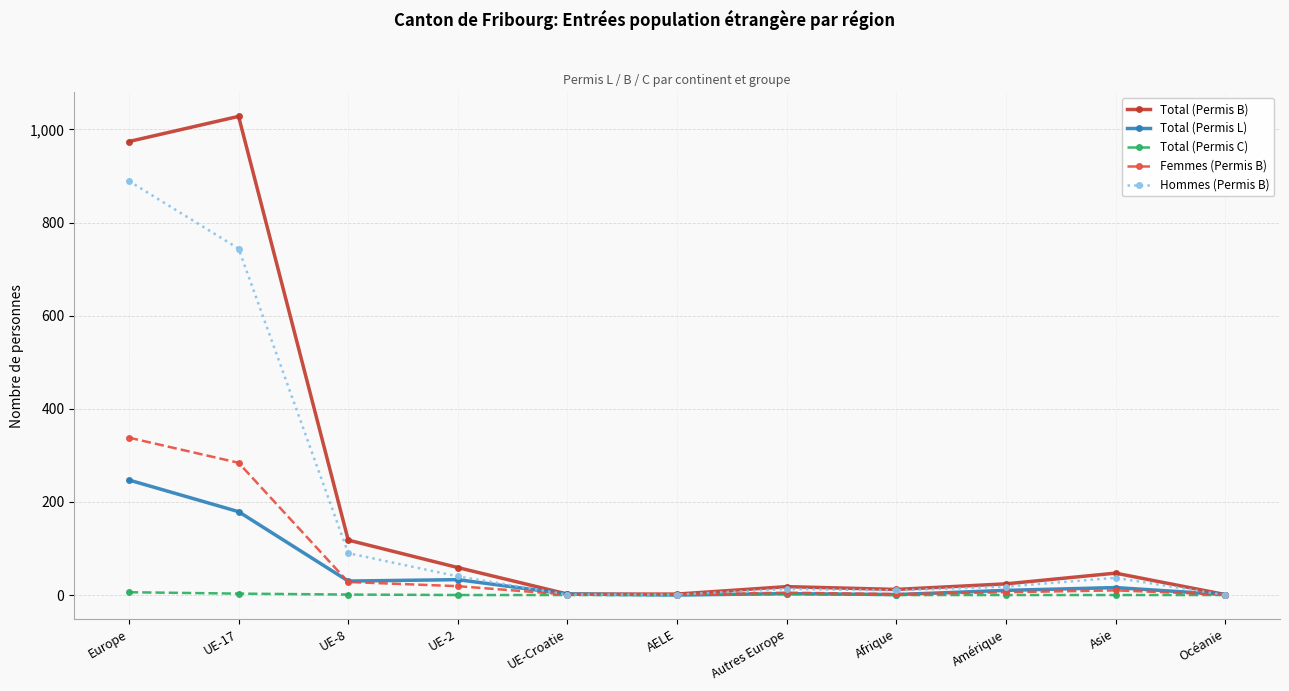

What is the label of the 11th point from the left?

Océanie